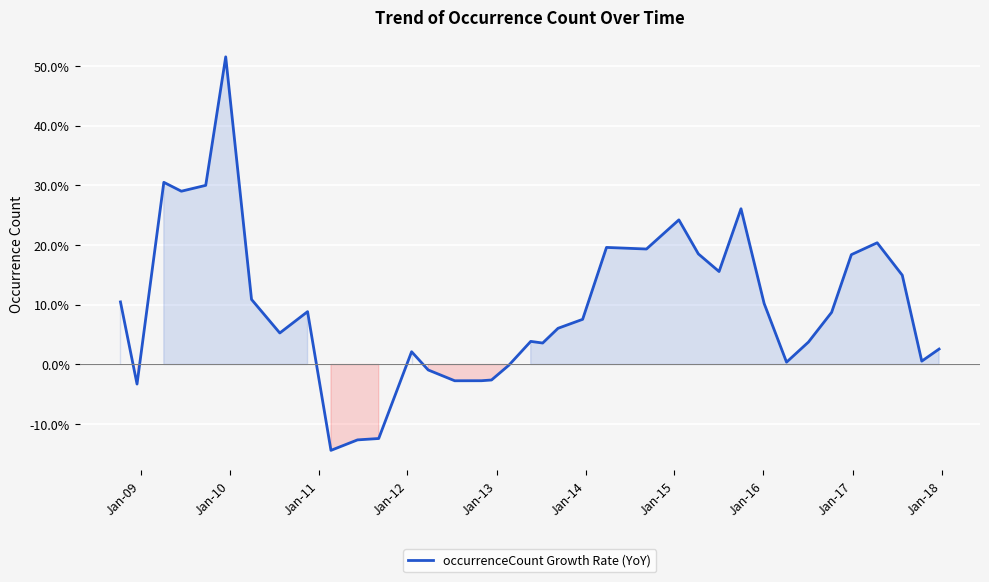

What is the minimum value shown in the chart?

-14.4